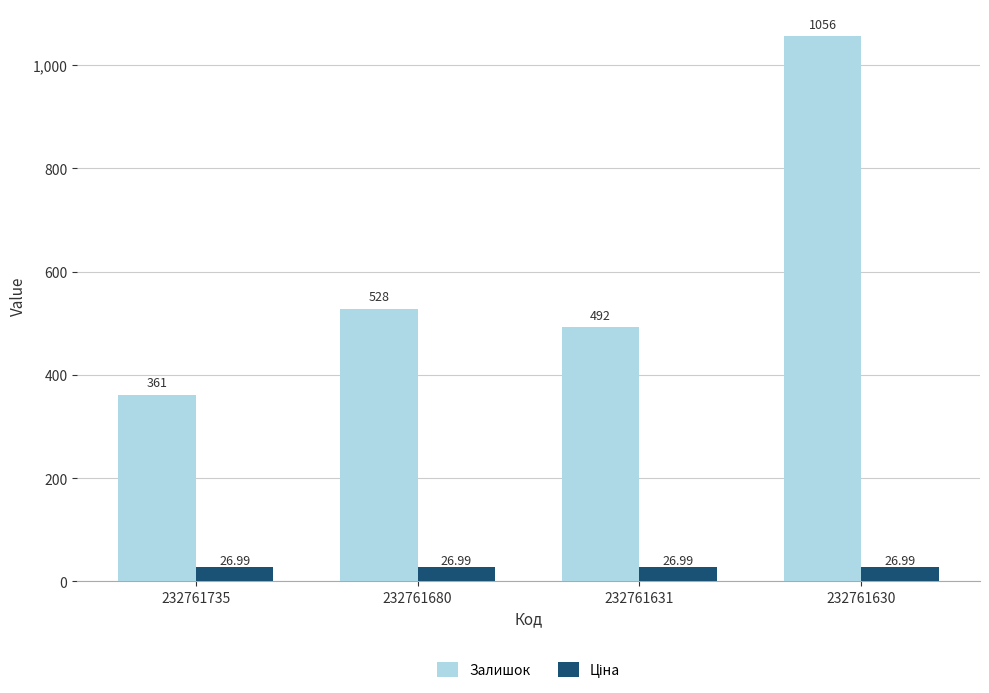

Between 232761735 and 232761631, which series saw the biggest shift?

Залишок